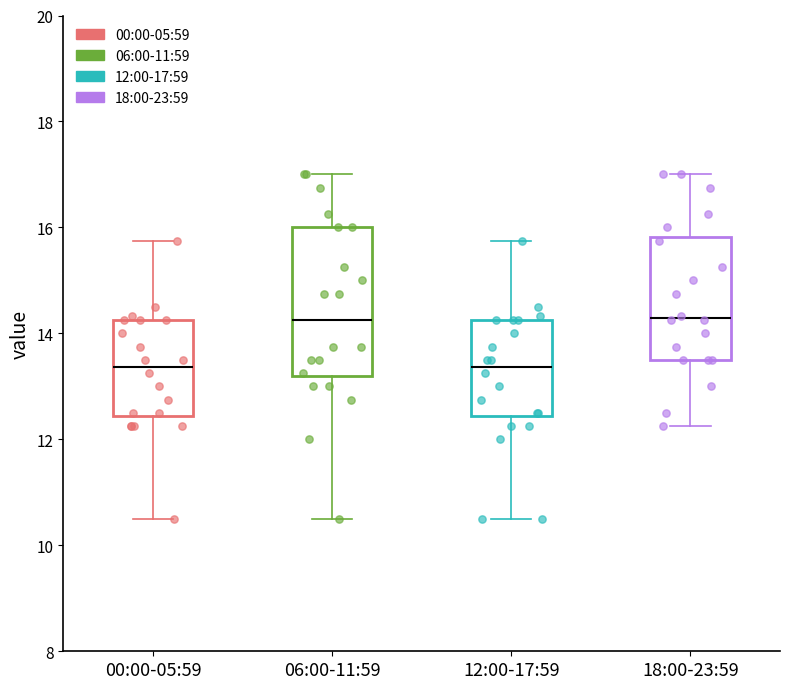

Reading left to right, transcribe this box plot: for each box, give where its median line is, the range the box spans, and where its two whiskers end, as read against the y-axis. The values are not printed on the chart, so give them approximately, as read against the axis.

00:00-05:59: median 13.4, box 12.4 to 14.2, whiskers 10.6 to 15.8
06:00-11:59: median 14.2, box 13.2 to 16.0, whiskers 10.6 to 17.0
12:00-17:59: median 13.4, box 12.4 to 14.2, whiskers 10.6 to 15.8
18:00-23:59: median 14.2, box 13.6 to 15.8, whiskers 12.2 to 17.0